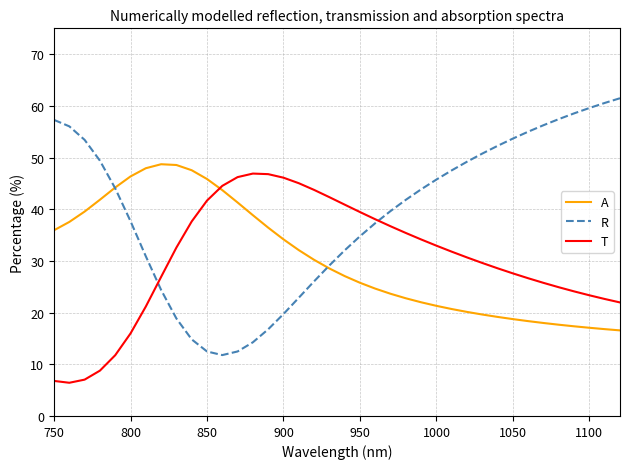

Which series ends up on top after the final intersection of T and R?

R